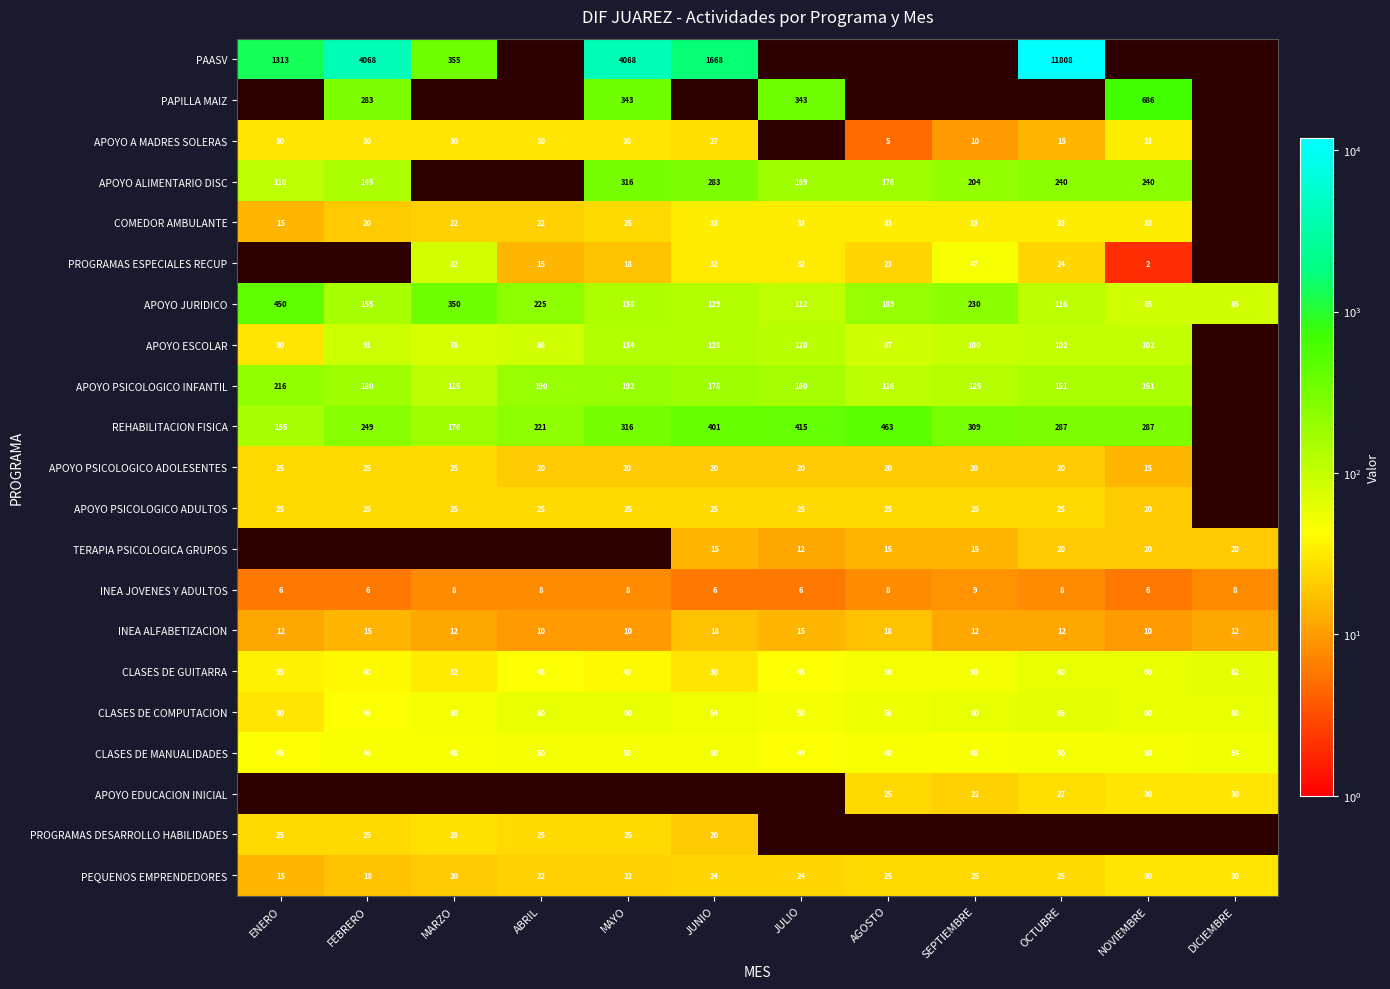

How many values in the CLASES DE GUITARRA series are below 45?

5